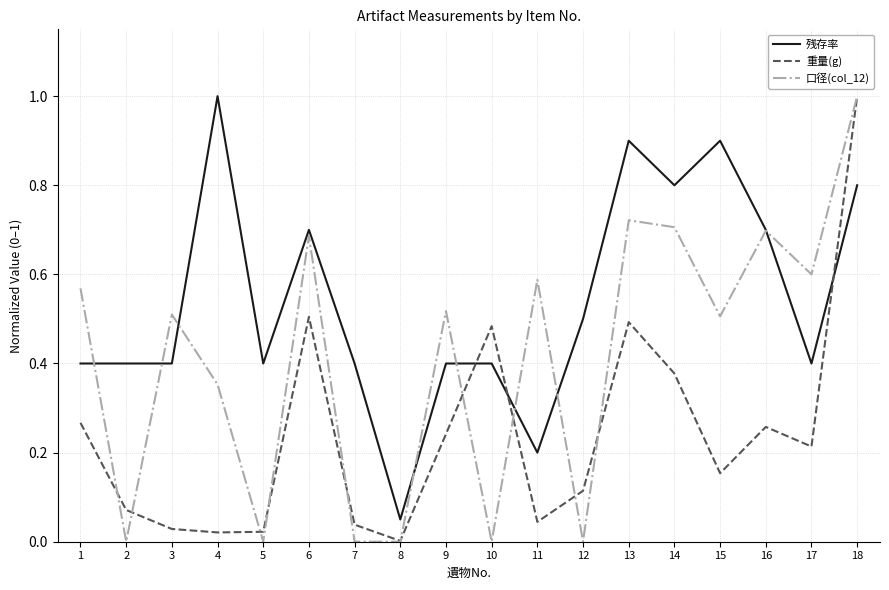

Where do 残存率 and 重量(g) first cross each other?

9 and 10